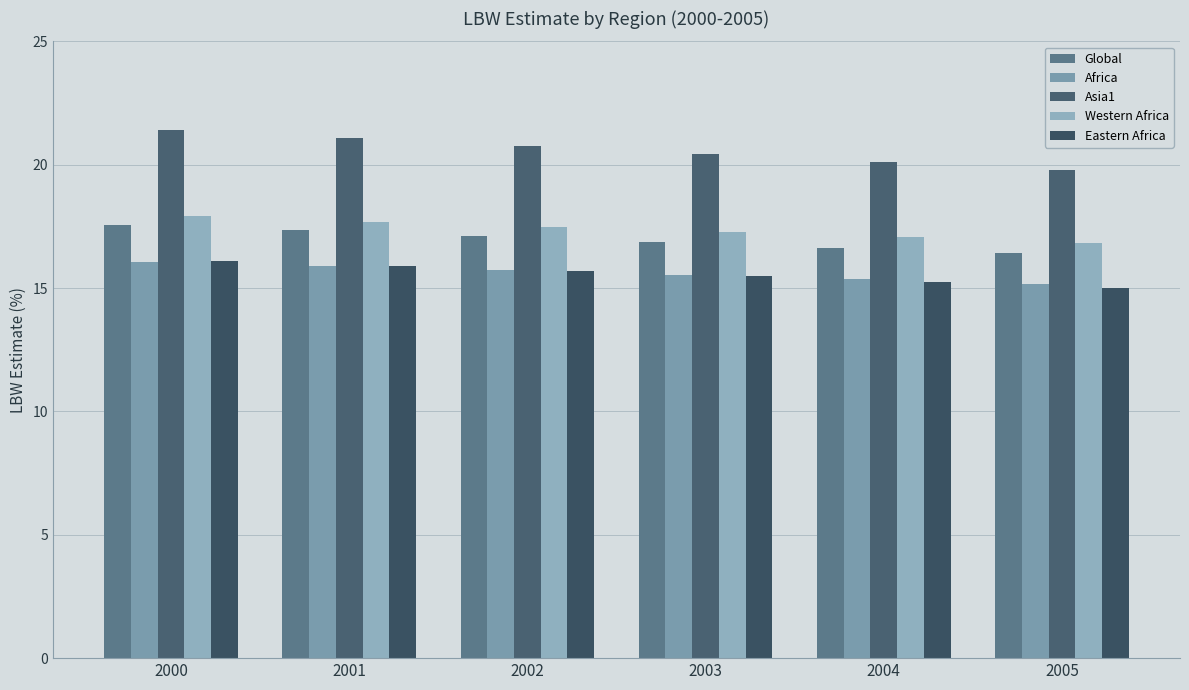

The value of Global at 2005 is 11.0. True or false?

False